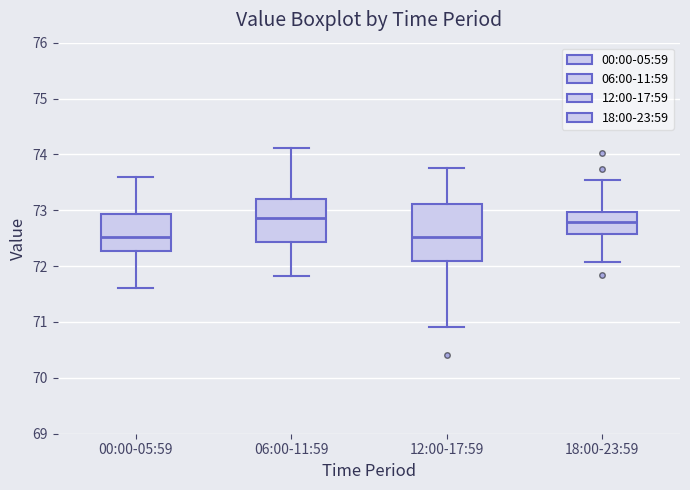

Reading left to right, transcribe this box plot: for each box, give where its median line is, the range the box spans, and where its two whiskers end, as read against the y-axis. The values are not printed on the chart, so give them approximately, as read against the axis.

00:00-05:59: median 72.5, box 72.3 to 72.9, whiskers 71.6 to 73.6
06:00-11:59: median 72.9, box 72.4 to 73.2, whiskers 71.8 to 74.1
12:00-17:59: median 72.5, box 72.1 to 73.1, whiskers 70.9 to 73.8
18:00-23:59: median 72.8, box 72.6 to 73.0, whiskers 72.1 to 73.5